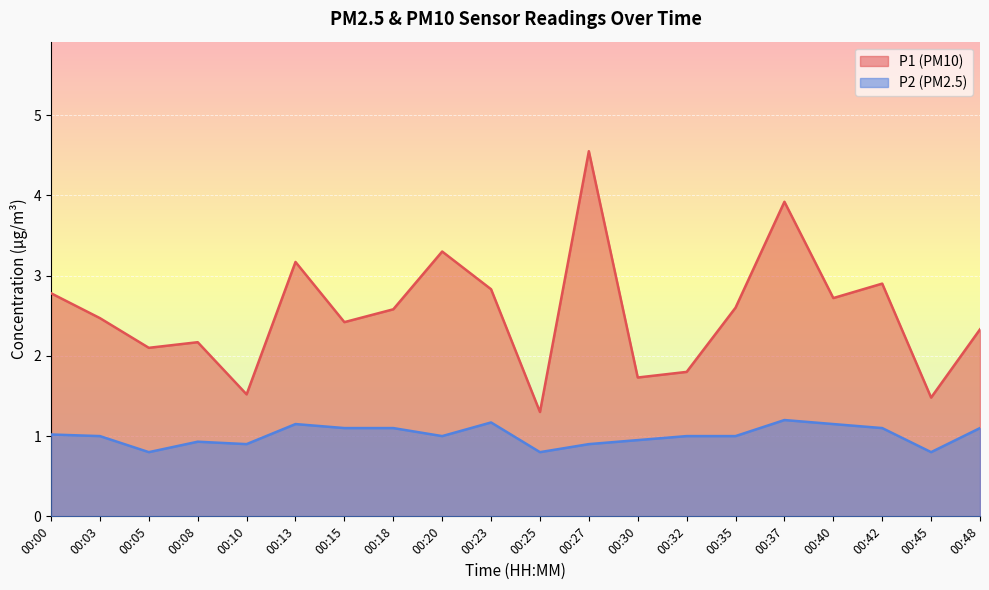

How many interior local peaks does the P1 series have?

6